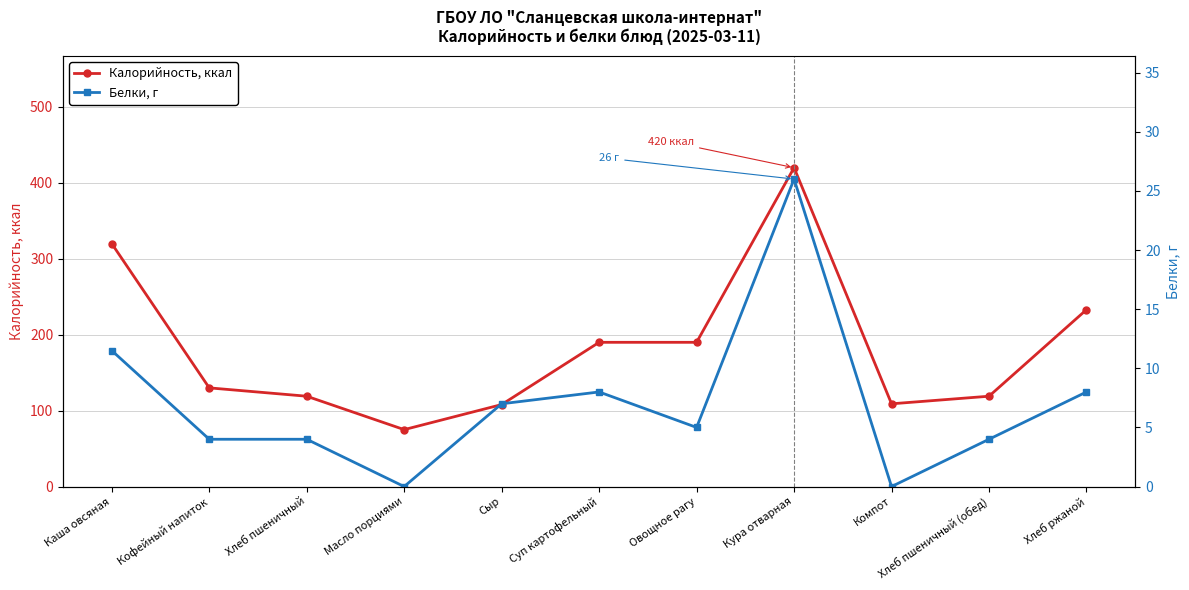

Reading left to right, list all the values displayed in this chart.

Калорийность, ккал: Каша овсяная=320.0	Кофейный напиток=130.0	Хлеб пшеничный=119.0	Масло порциями=75.0	Сыр=108.0	Суп картофельный=190.0	Овощное рагу=190.0	Кура отварная=420.0	Компот=109.0	Хлеб пшеничный (обед)=119.0	Хлеб ржаной=233.0
Белки, г: Каша овсяная=11.5	Кофейный напиток=4.0	Хлеб пшеничный=4.0	Масло порциями=0.0	Сыр=7.0	Суп картофельный=8.0	Овощное рагу=5.0	Кура отварная=26.0	Компот=0.0	Хлеб пшеничный (обед)=4.0	Хлеб ржаной=8.0